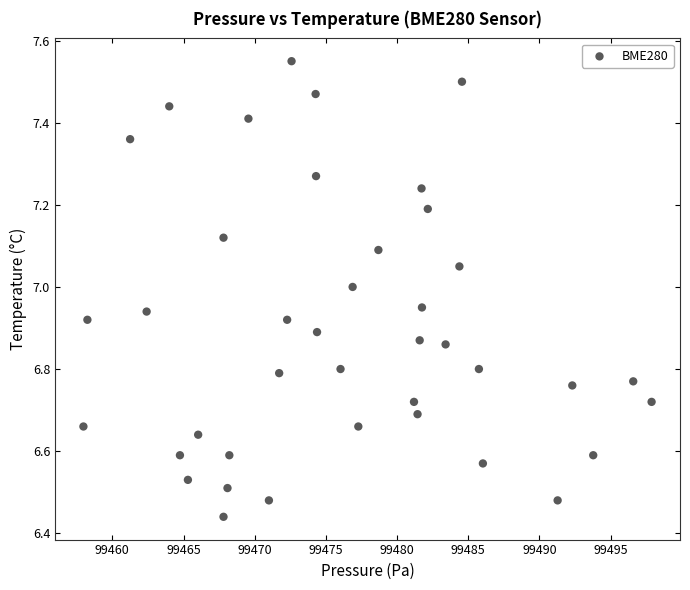

What is the range of Y values (max minus min)?

1.1